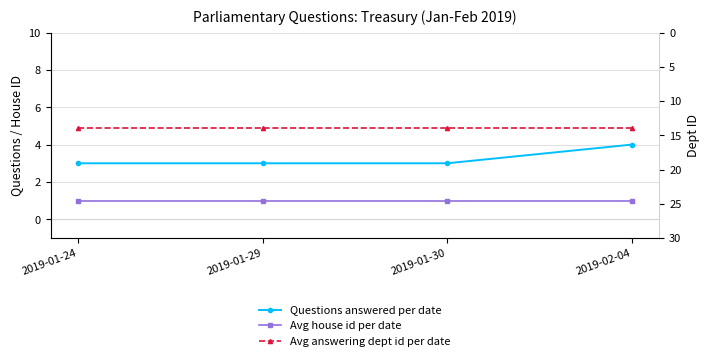

Is the value of Avg answering dept id per date at 2019-01-24 greater than the value of Questions answered per date at 2019-02-04?

Yes